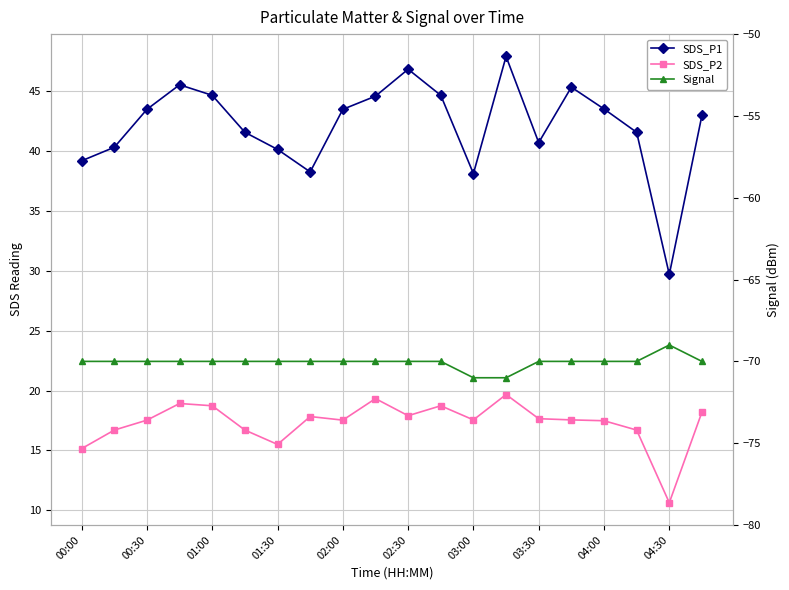

Reading left to right, transcribe all the data shown in this chart.

SDS_P1: 39.2	40.3	43.5	45.5	44.7	41.6	40.1	38.3	43.5	44.6	46.9	44.7	38.1	47.9	40.7	45.4	43.5	41.6	29.7	43.0
SDS_P2: 15.2	16.7	17.5	18.9	18.7	16.7	15.5	17.8	17.5	19.3	17.9	18.7	17.6	19.7	17.6	17.6	17.5	16.7	10.6	18.2
Signal: -70.0	-70.0	-70.0	-70.0	-70.0	-70.0	-70.0	-70.0	-70.0	-70.0	-70.0	-70.0	-71.0	-71.0	-70.0	-70.0	-70.0	-70.0	-69.0	-70.0